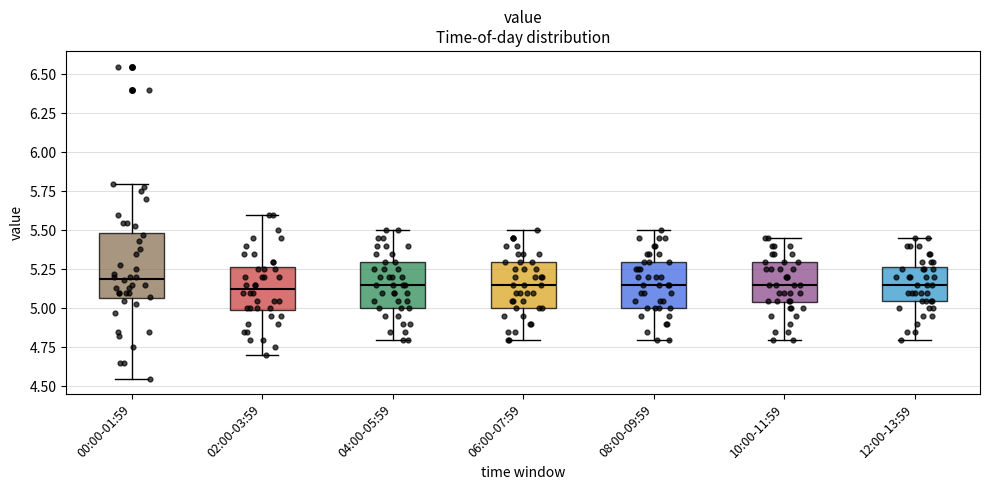

Comparing the boxes themselves (not the whiskers), which one is the tallest?

00:00-01:59